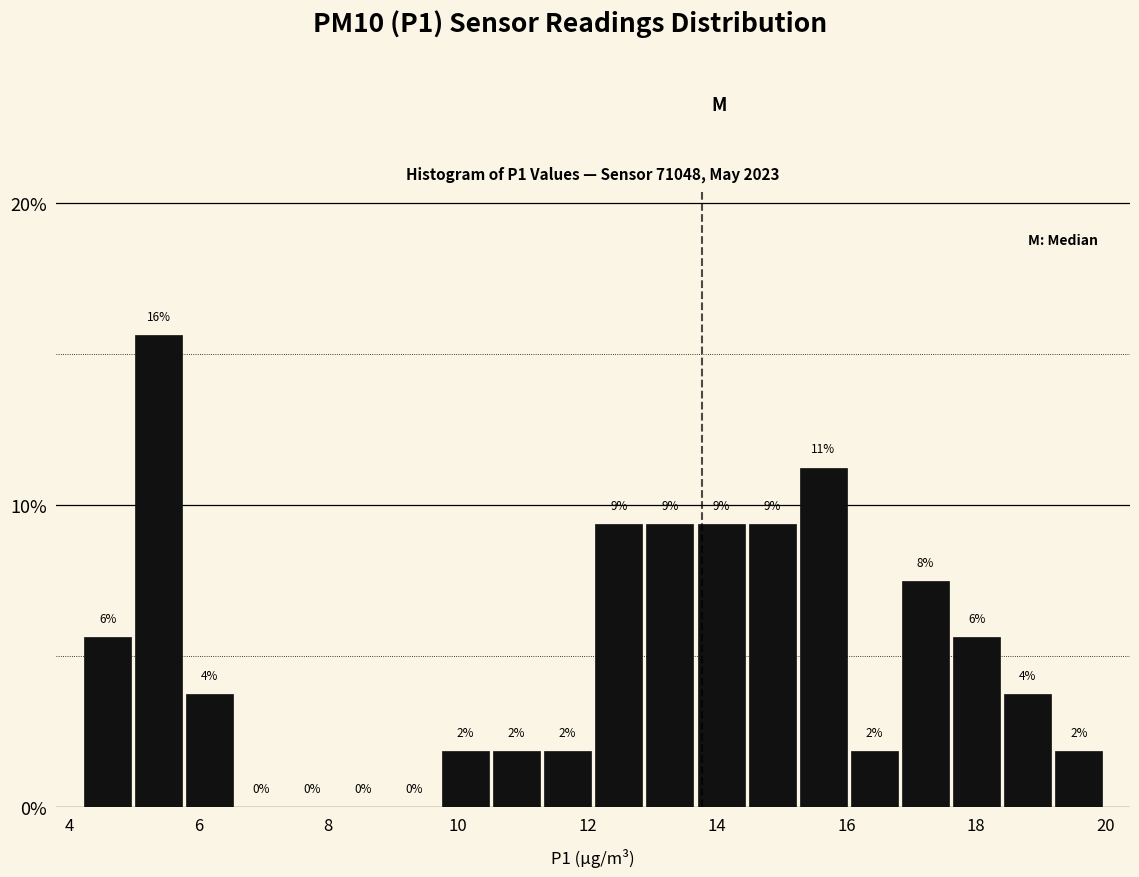

Read against the x-axis, roughly where is the centre of the tallest bar?

5.4